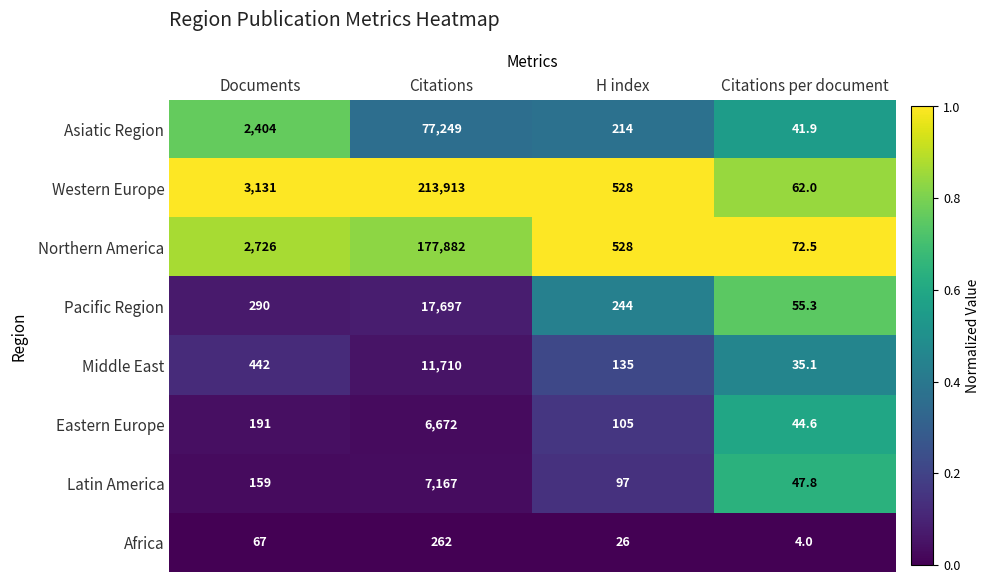

List the series in order of their peak value, highest first.

Western Europe, Northern America, Asiatic Region, Pacific Region, Middle East, Latin America, Eastern Europe, Africa